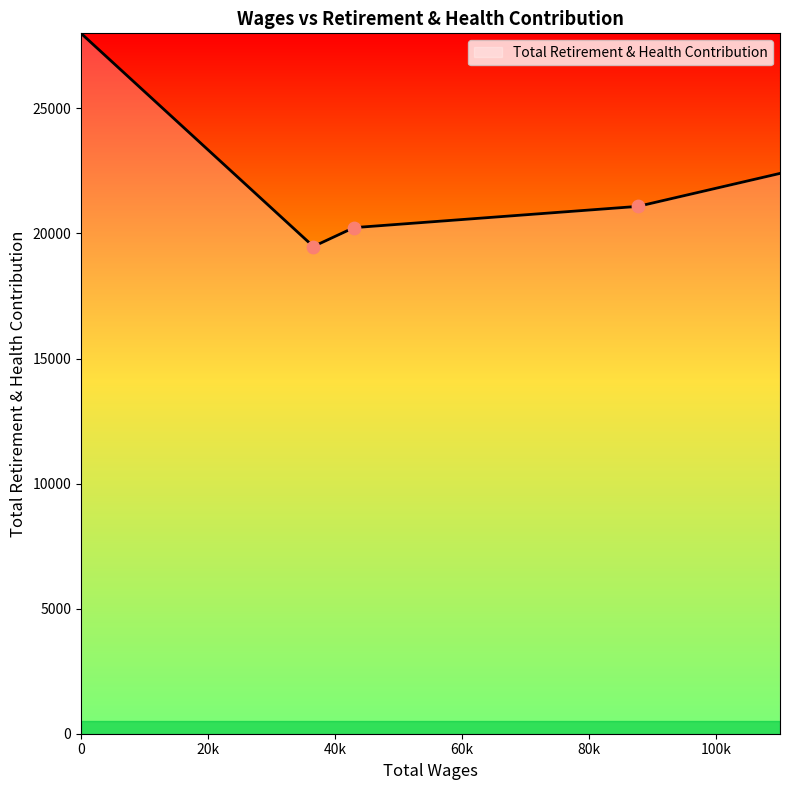

True or false: there are more than 1 points higher than both neighbors.

False